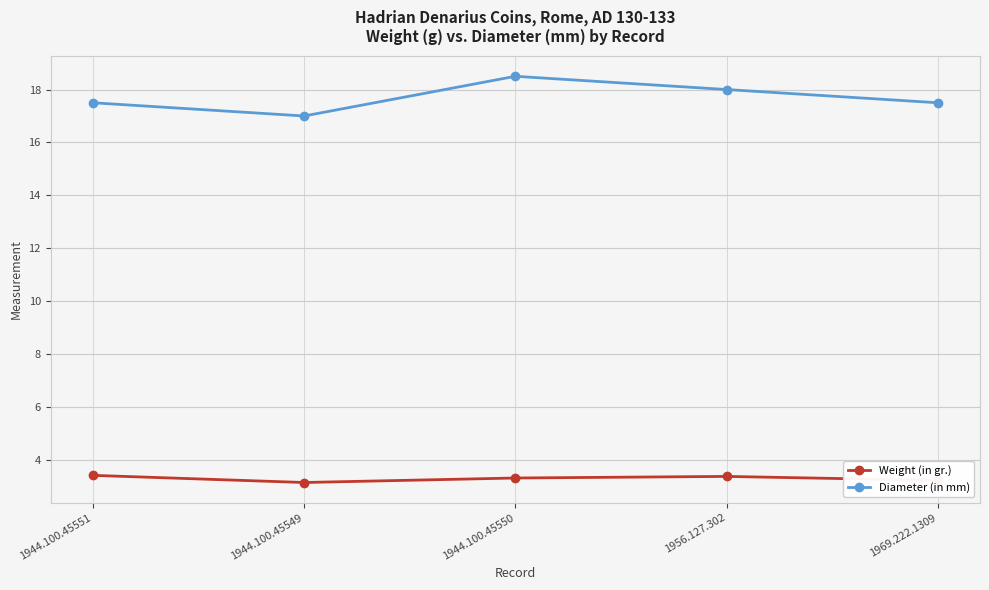

What is the sum of the Diameter (in mm) values at 1956.127.302 and 1944.100.45550?

36.5